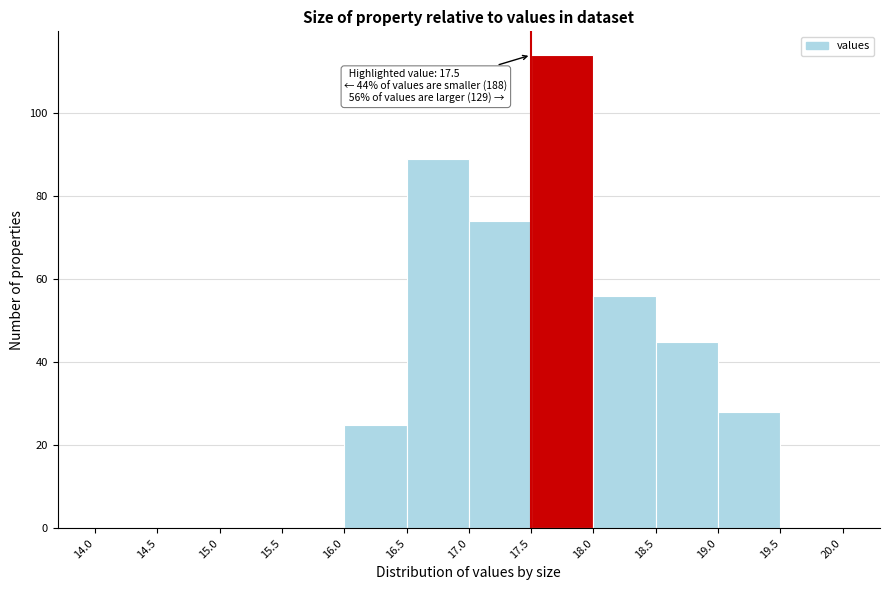

Which range on the x-axis has the tallest bar?

17.5 to 18.0